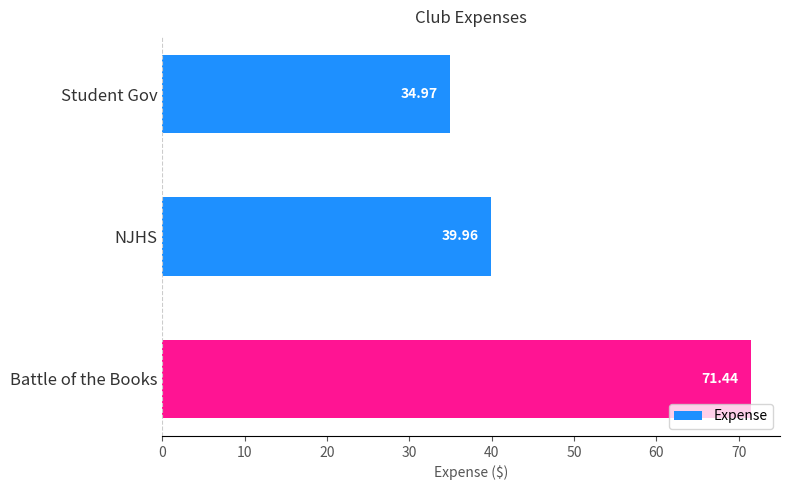

What is the difference between the maximum and minimum values?

36.5